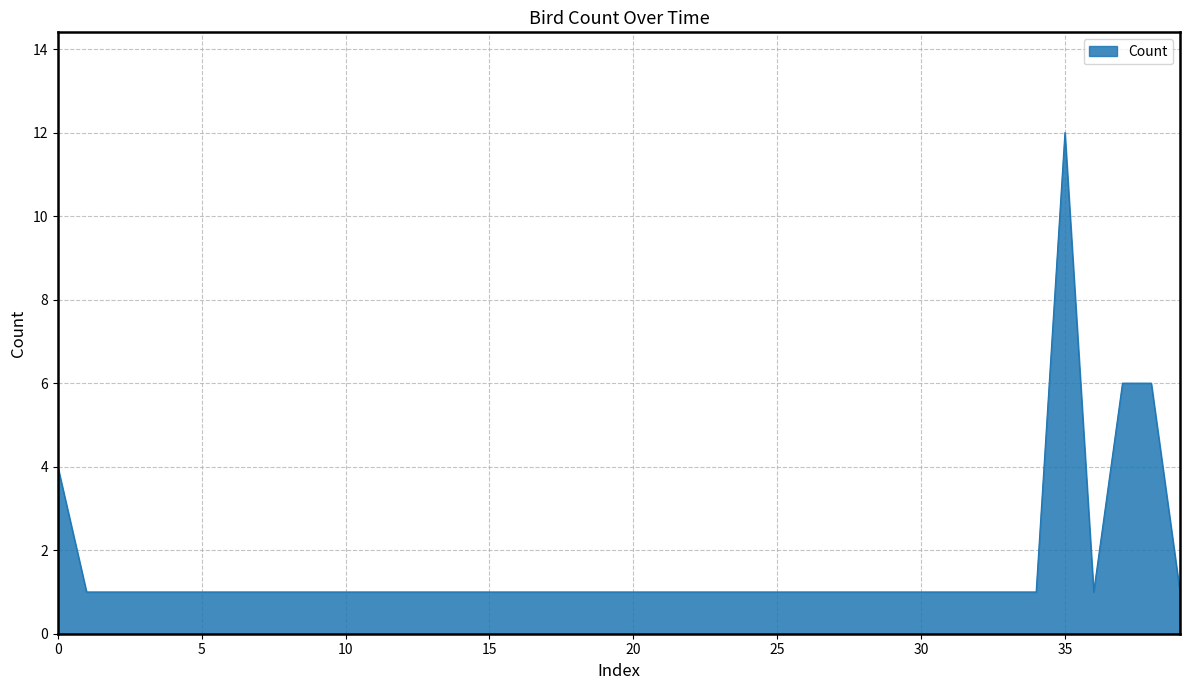

What is the maximum value shown in the chart?

12